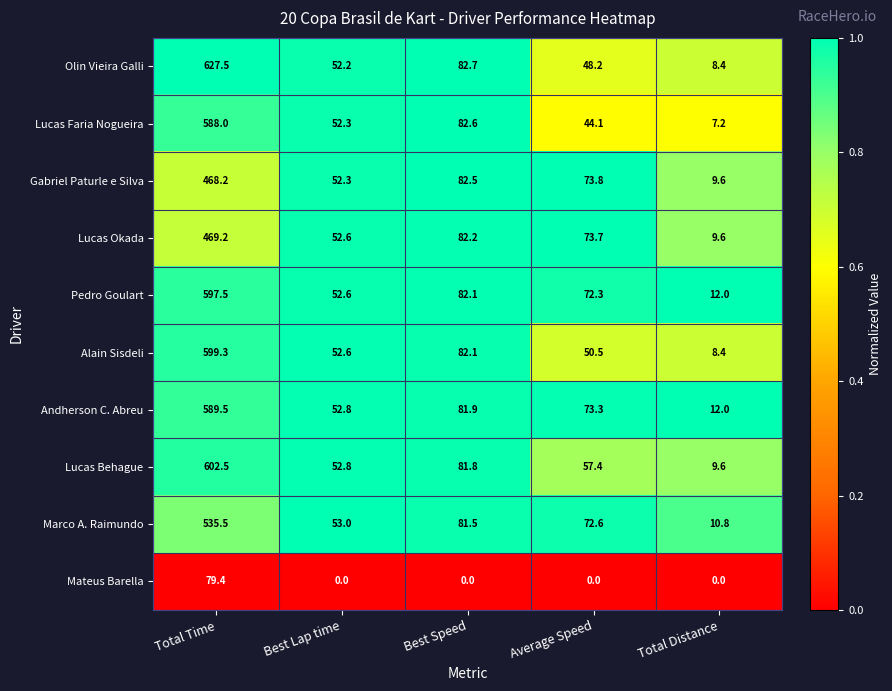

How many categories are shown in the chart?

5